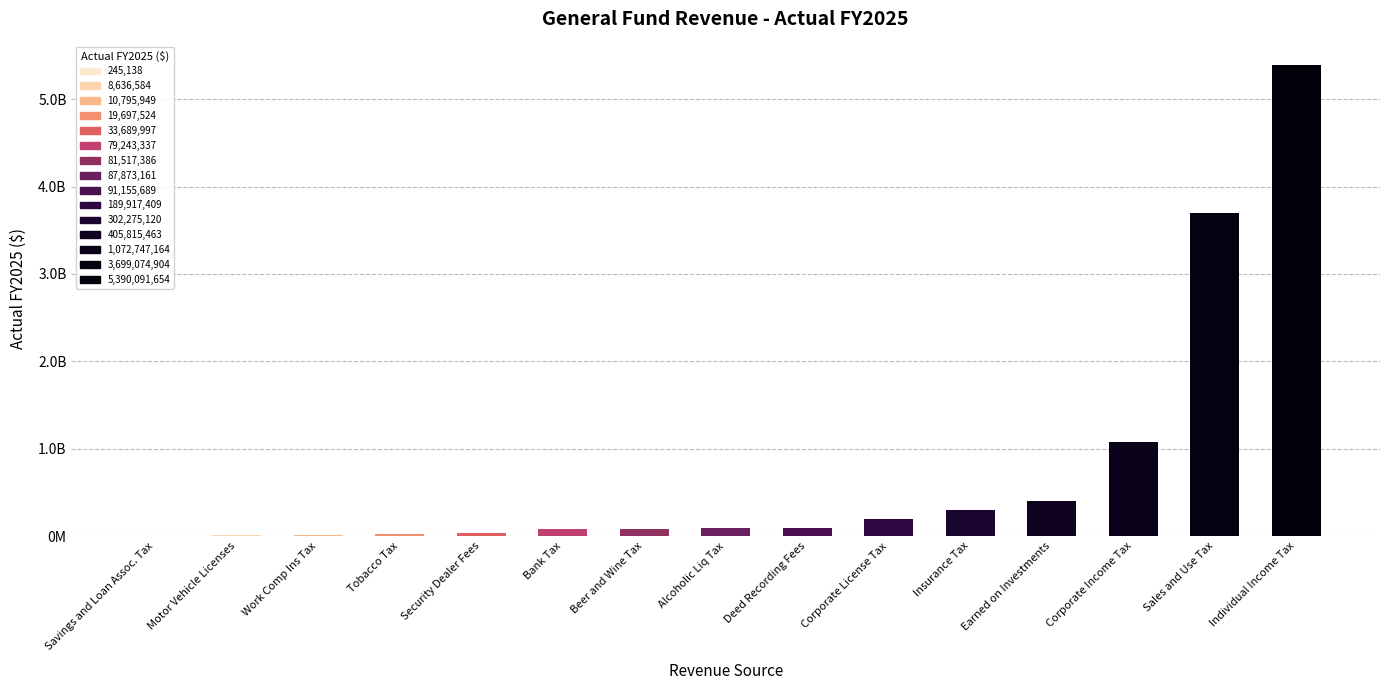

Read the value at Bank Tax.

79243336.9